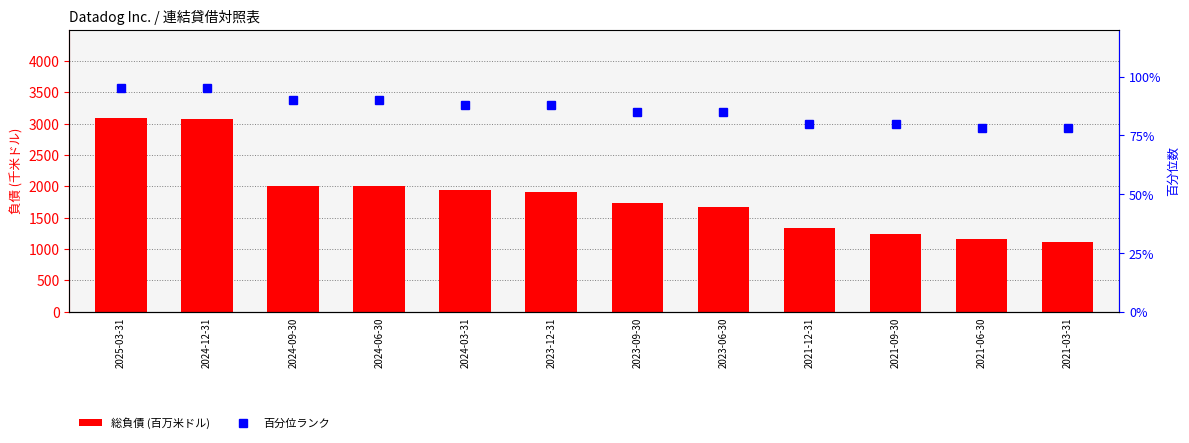

What is the difference between the 百分位ランク values at 2021-09-30 and 2025-03-31?

15.0